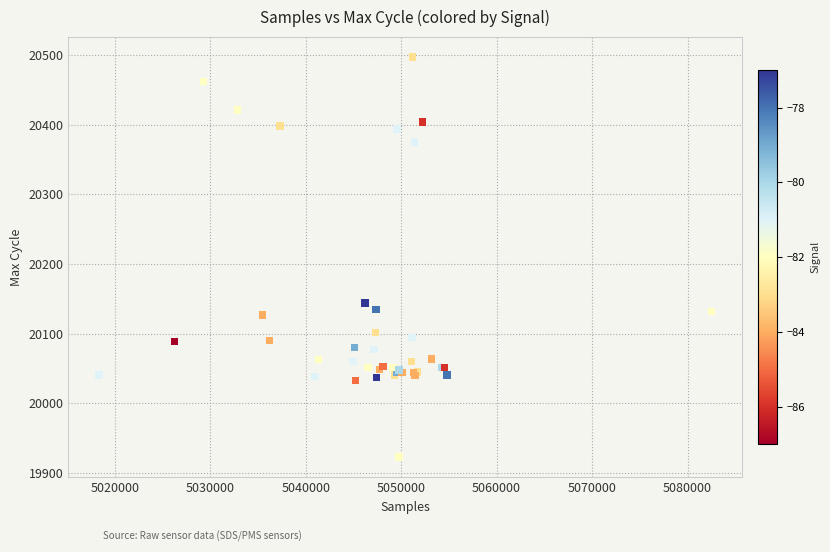

What Y value in the scatter plot is closest to 20210?

20144